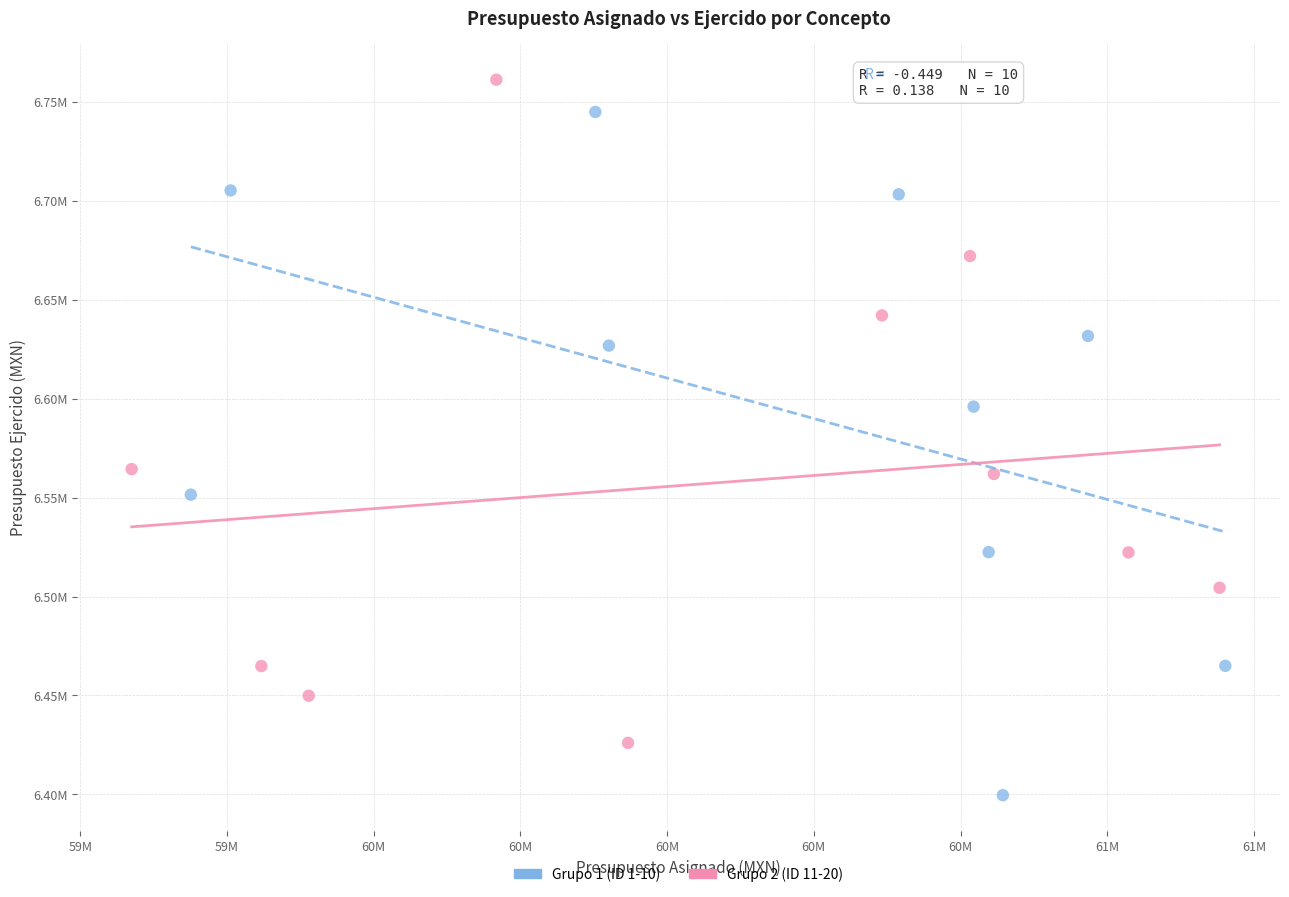

What are all the series names shown in the legend?

Grupo 1 (ID 1-10), Grupo 2 (ID 11-20)